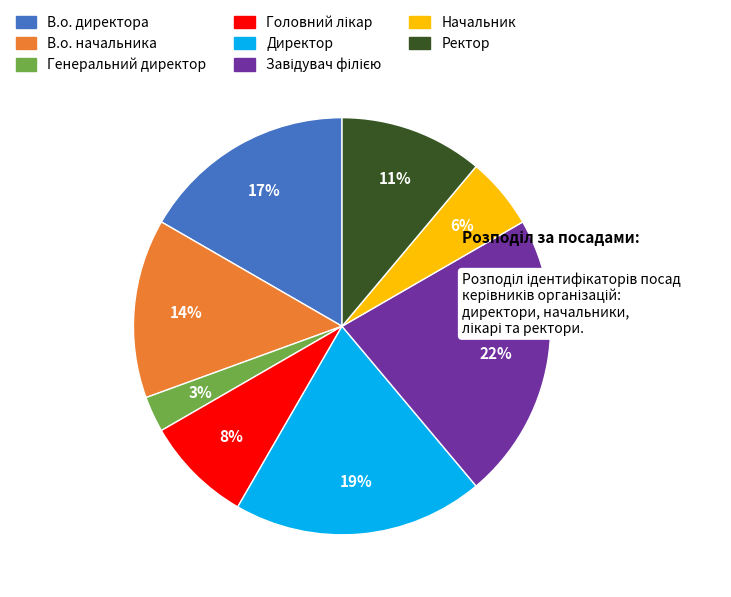

How many slices are in this pie chart?

8